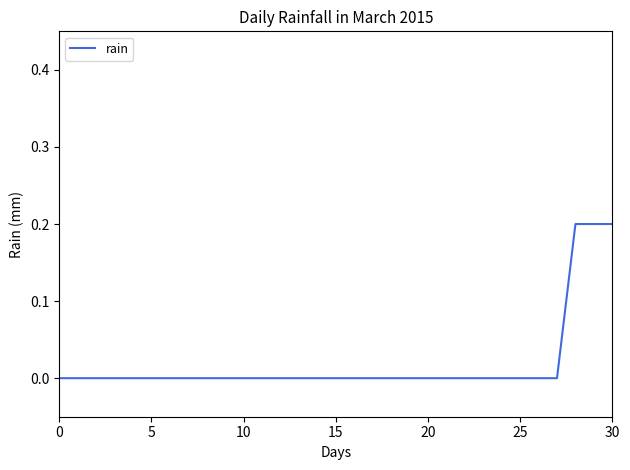

Which label corresponds to the largest value in the chart?

28